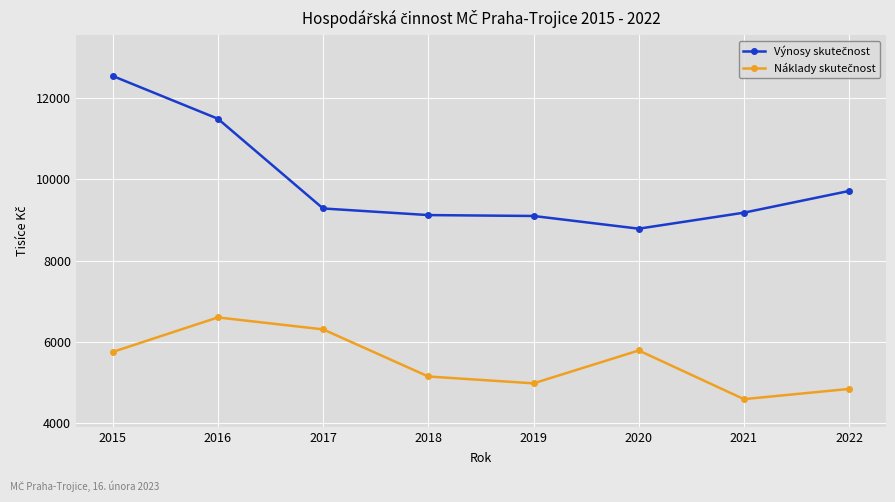

Which category has the highest value across all series?

2015